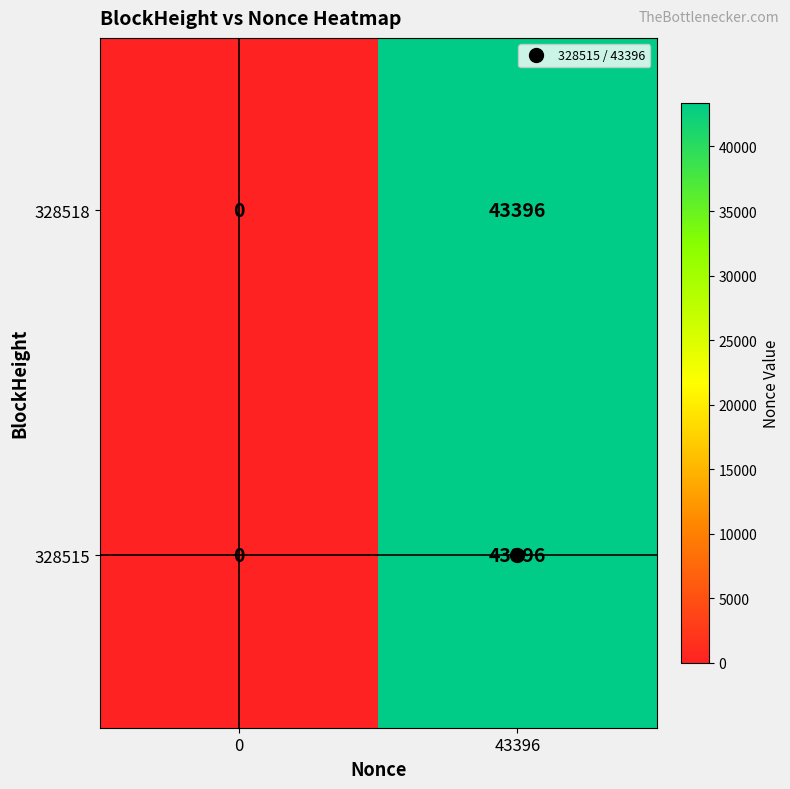

What is the difference between the 328515 values at 43396 and 0?

43396